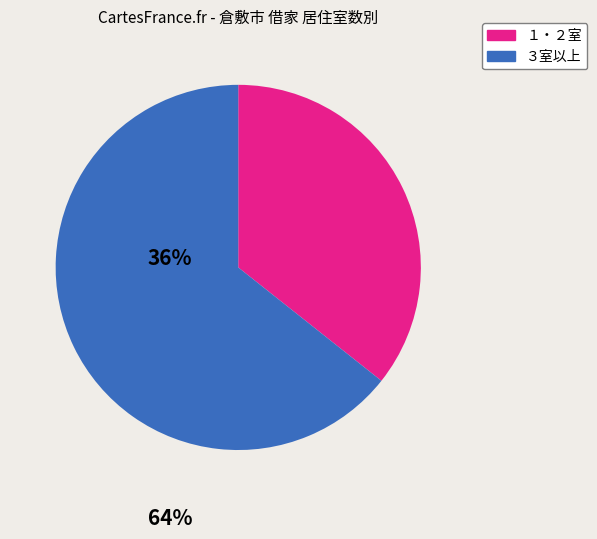

True or false: １・２室 accounts for 36% of the total.

True